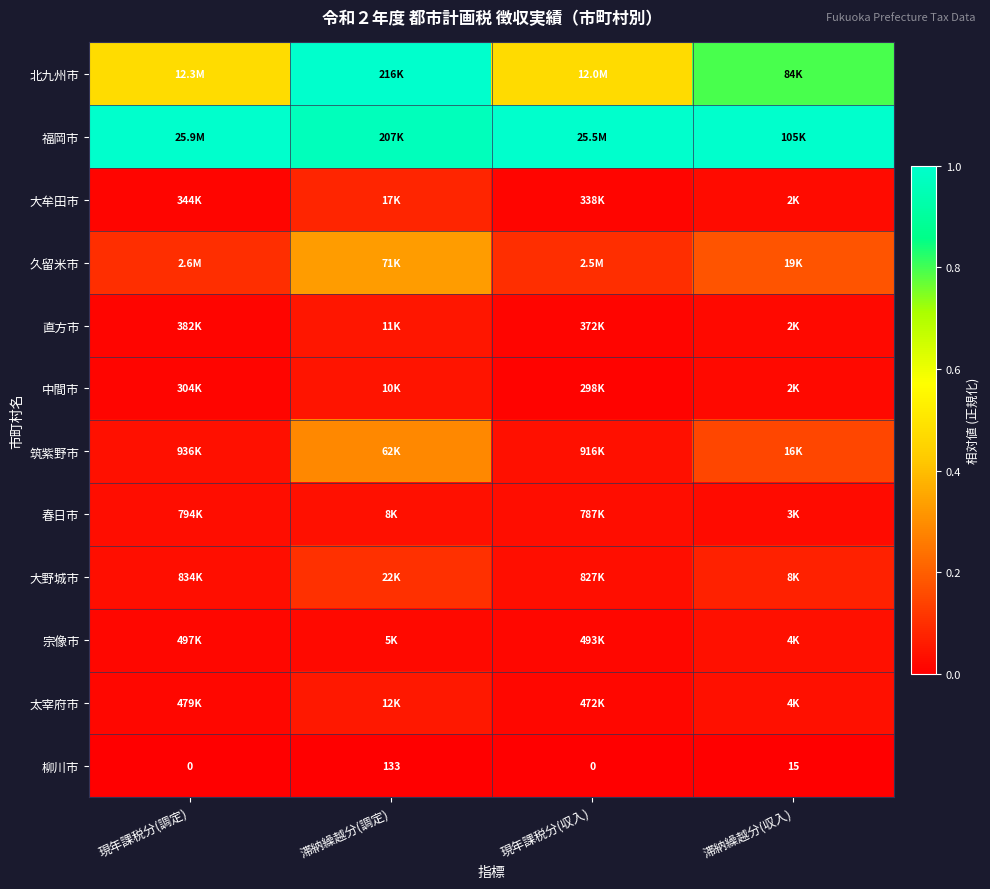

True or false: 筑紫野市 has a value of 0.1 at 滞納繰越分(調定).

False